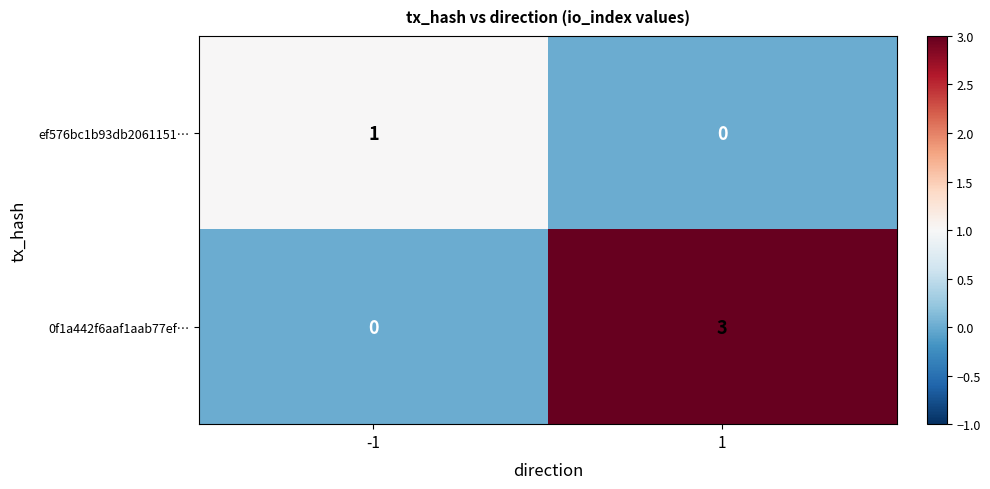

Rank the series by their maximum value, from lowest to highest.

ef576bc1b93db2061151…, 0f1a442f6aaf1aab77ef…